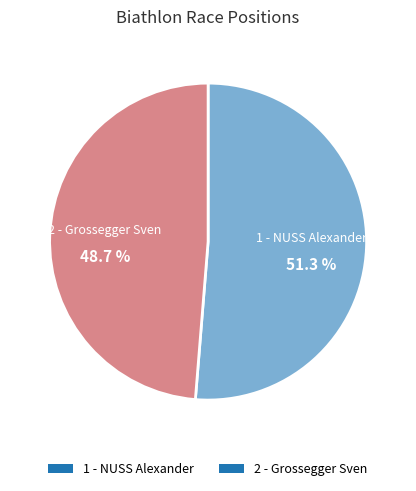

How many slices are in this pie chart?

2